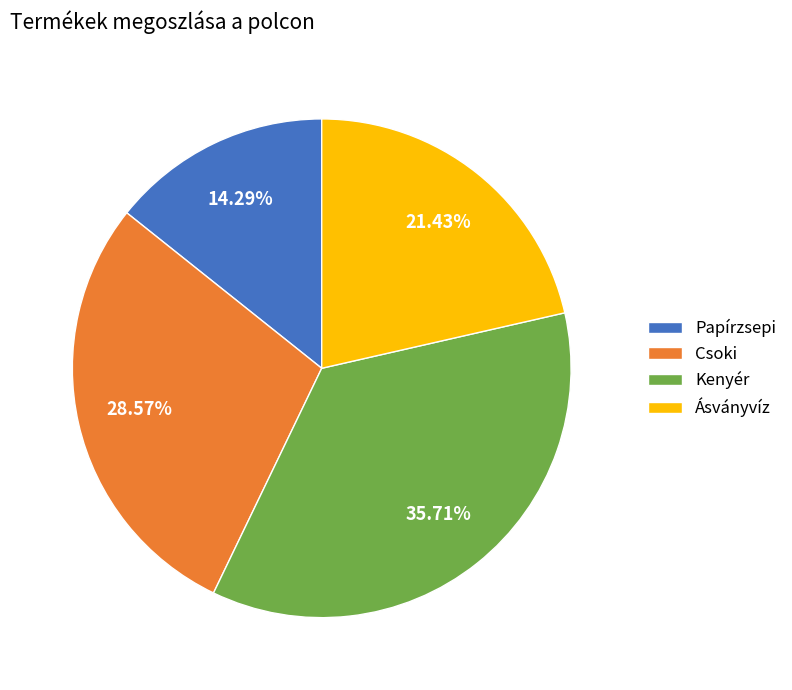

Which category has the biggest portion of the pie?

Kenyér